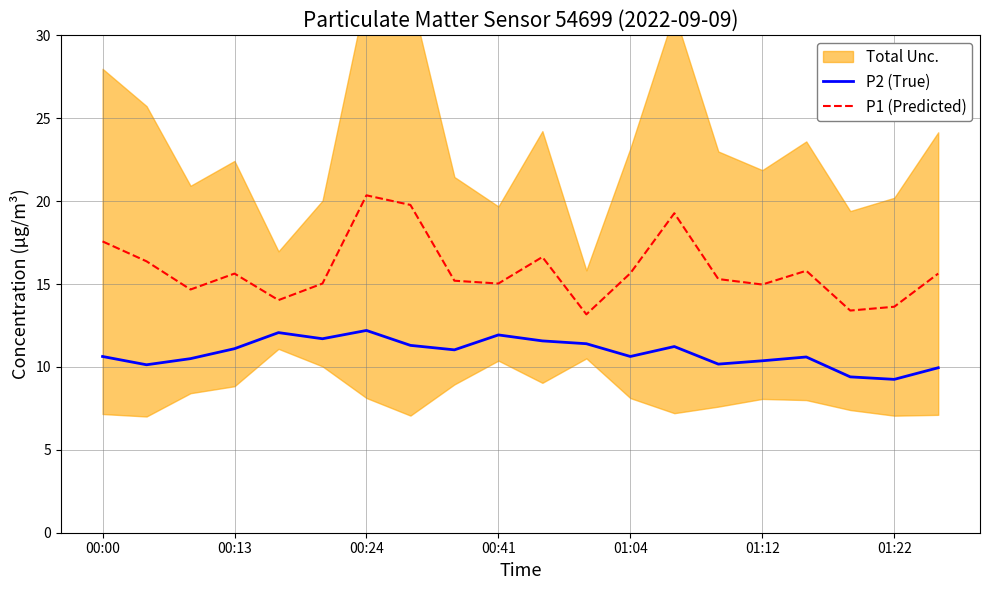

Is it true that P2 (True) equals 11.1 at 00:13?

True